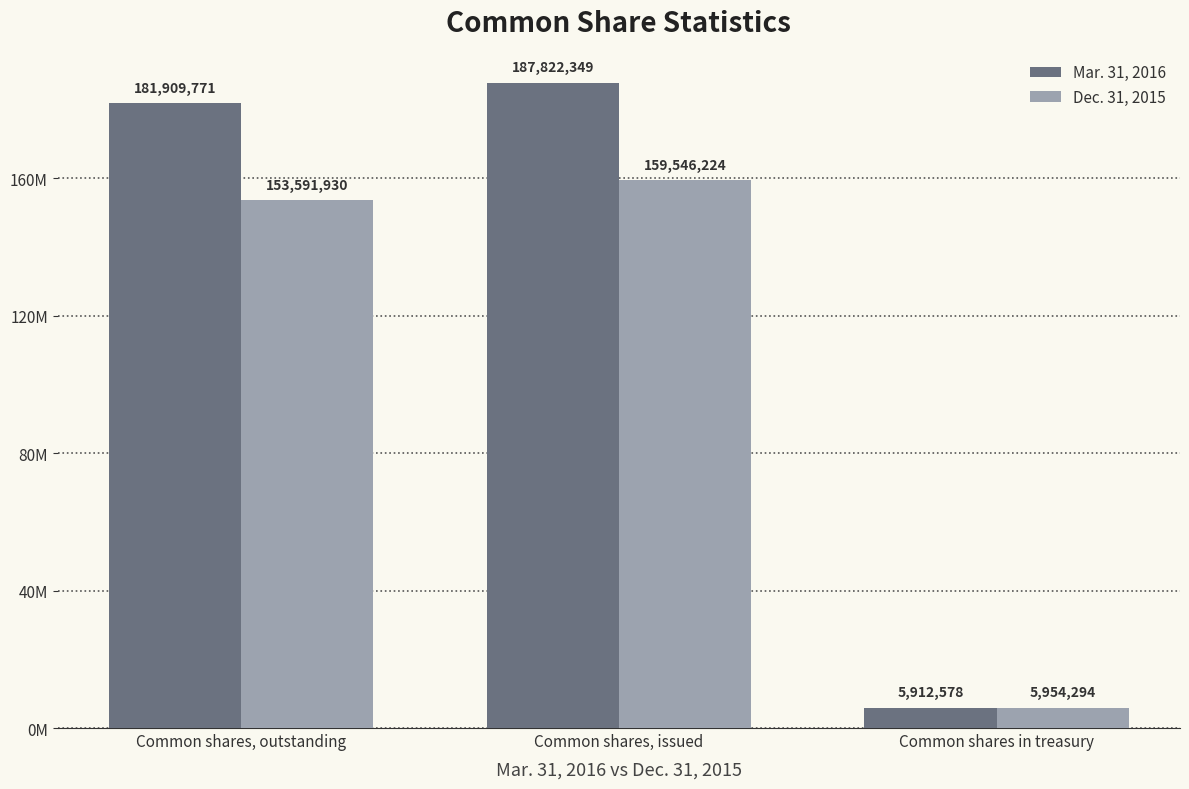

Which series has the largest range (max minus min)?

Mar. 31, 2016